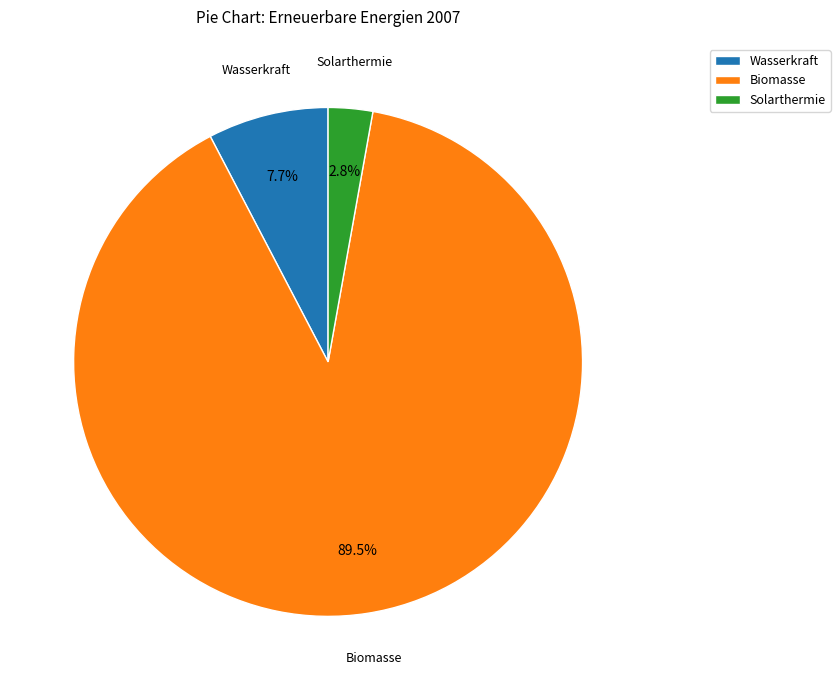

To the nearest percent, what percentage of the pie is Wasserkraft?

8%